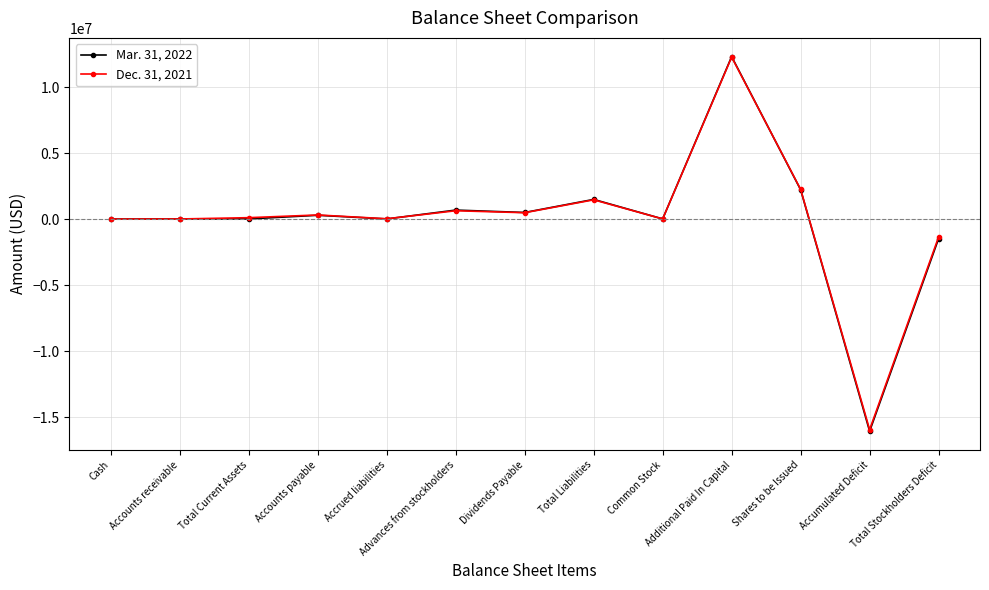

Which label corresponds to the largest value in the chart?

Additional Paid In Capital